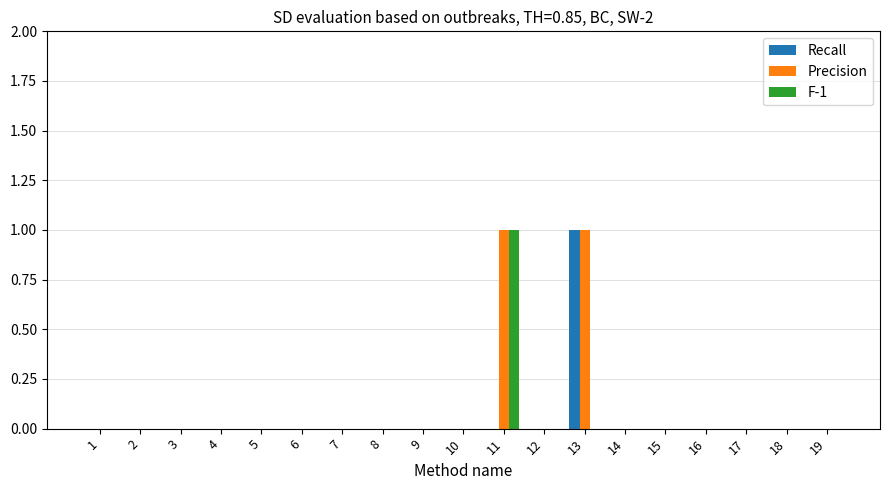

How many categories are shown in the chart?

19